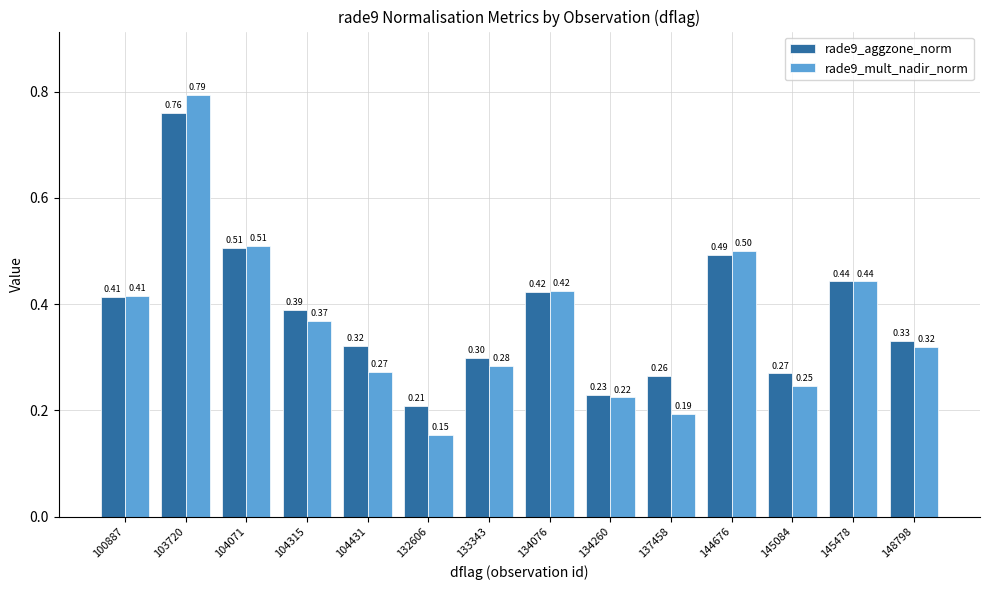

Which series changed the most between 100887 and 104315?

rade9_mult_nadir_norm